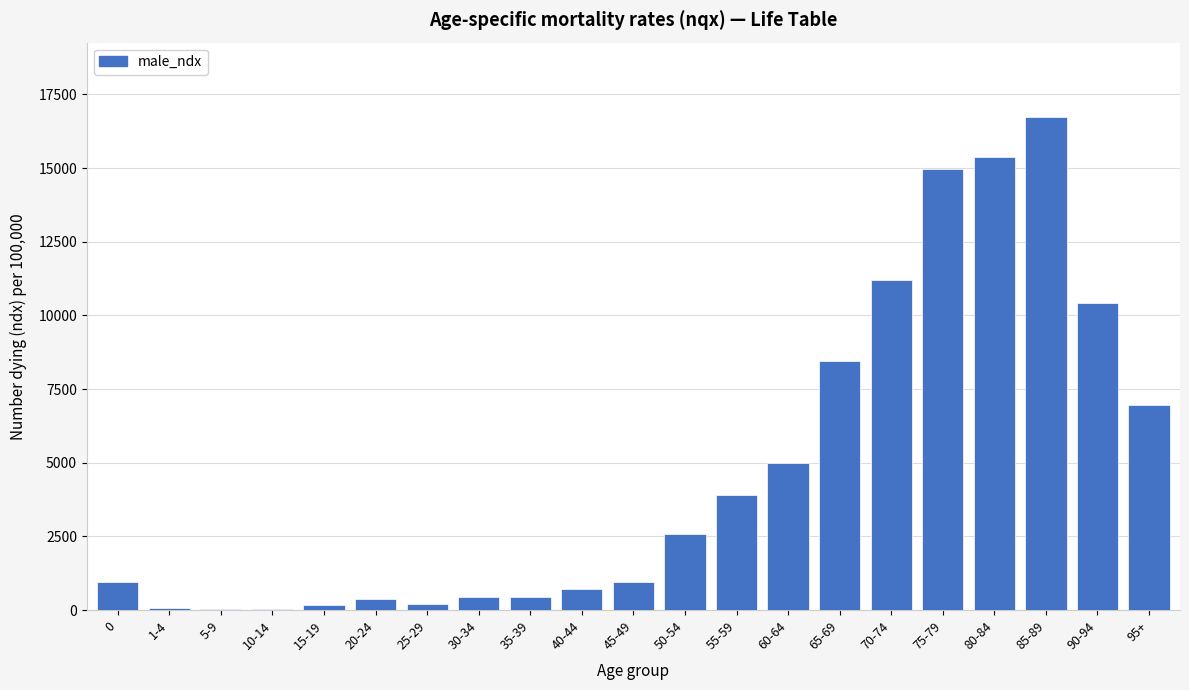

What is the ratio of the value at 90-94 to the value at 50-54?

4.0